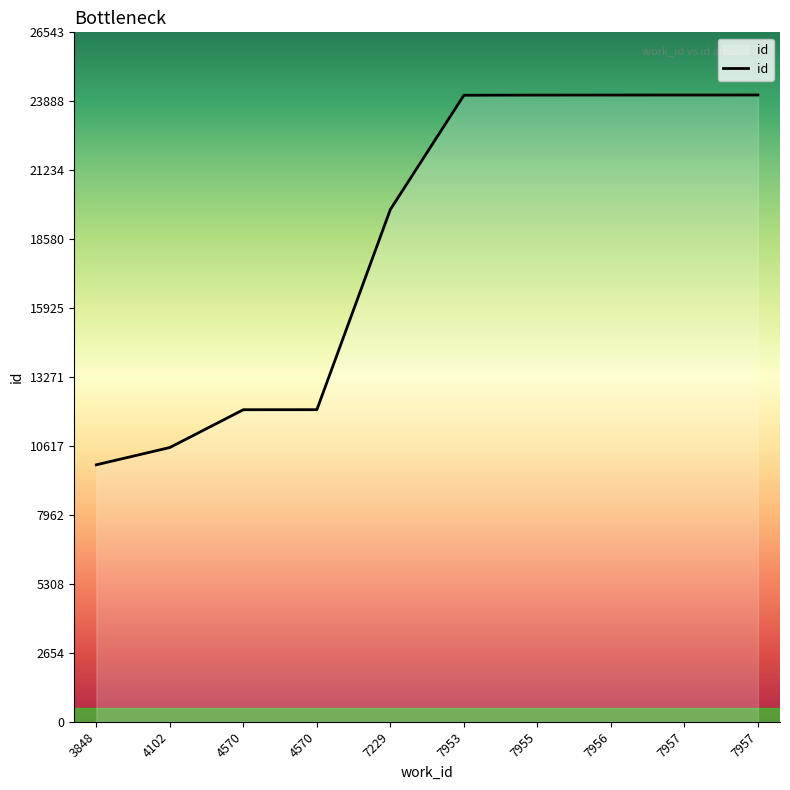

What is the approximate value at 3848, to the nearest 10?

9890